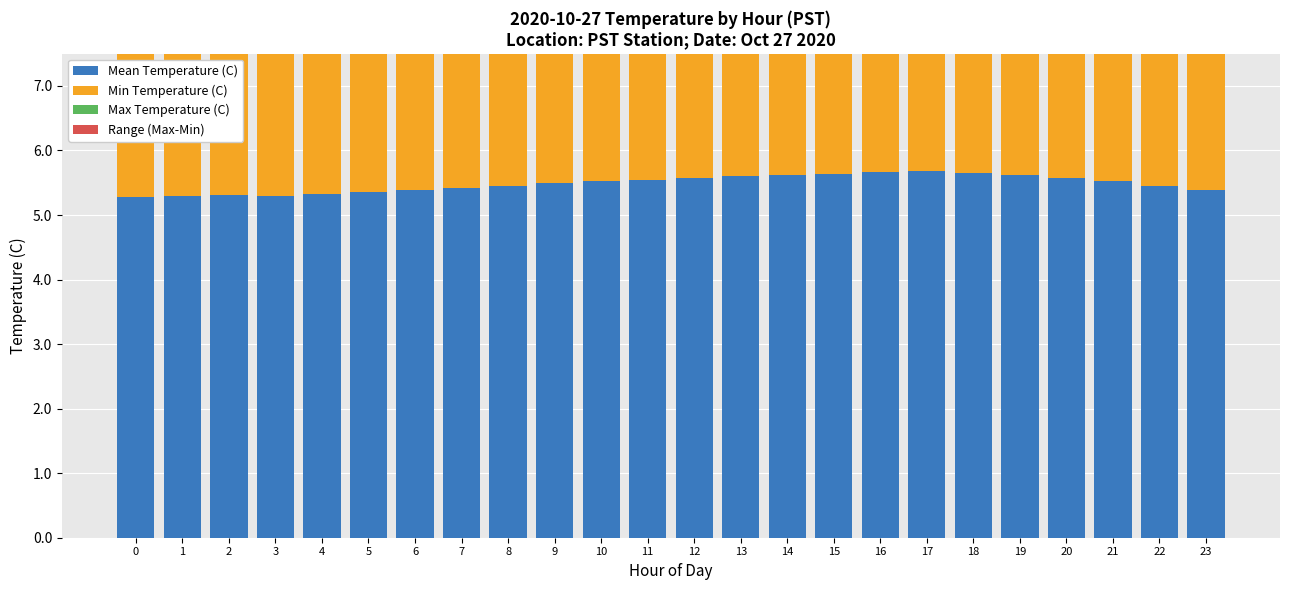

What is the greatest value displayed?

5.9